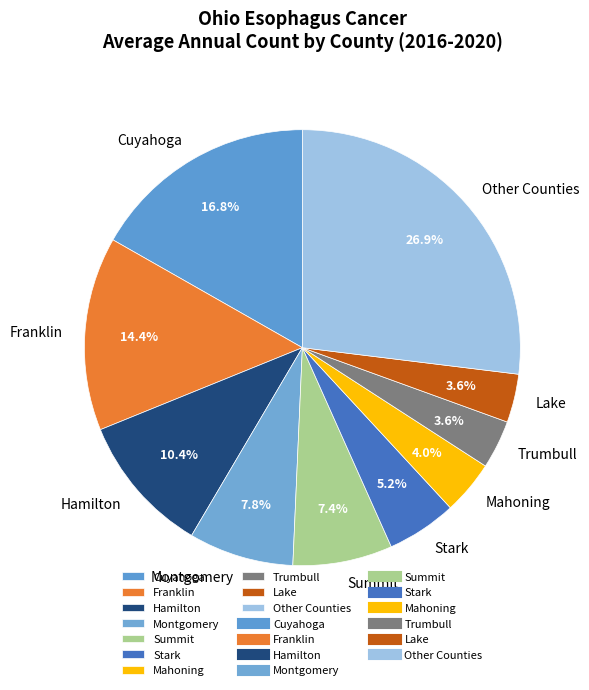

What percentage is the Montgomery slice, to the nearest percent?

8%